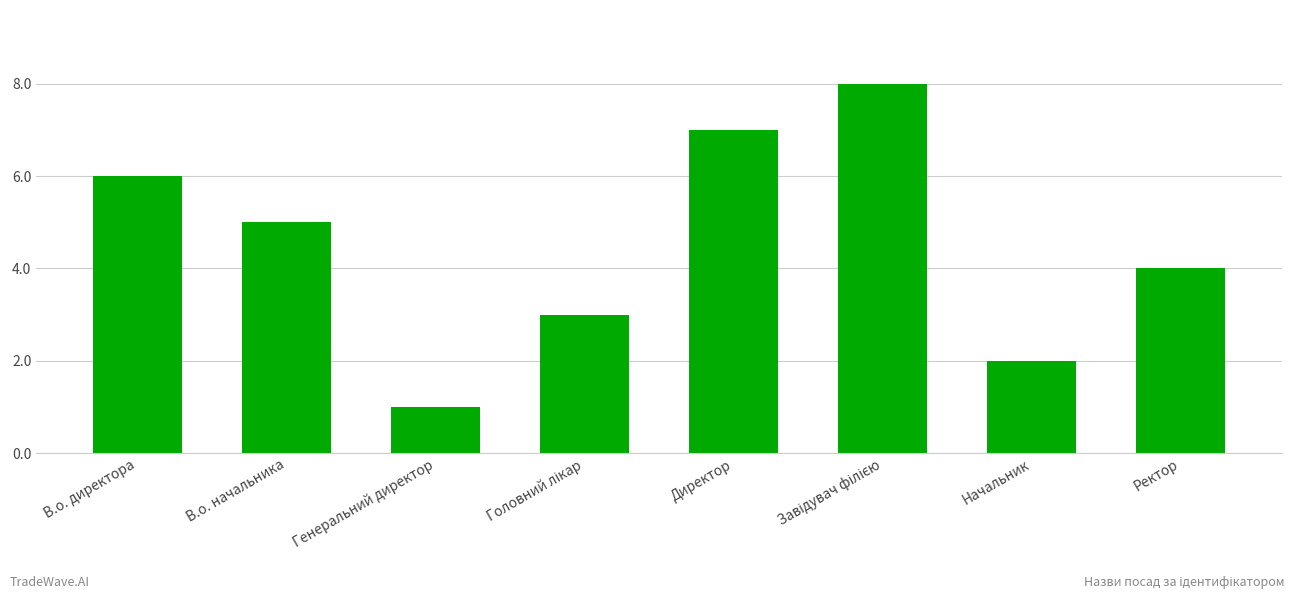

The value at Директор is 12. True or false?

False